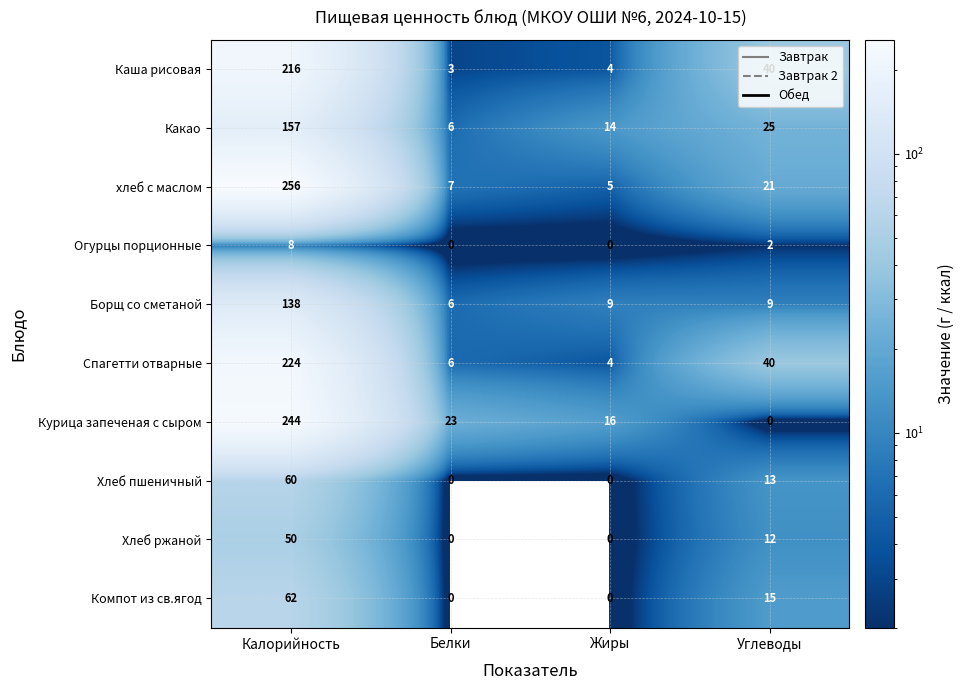

Where is Хлеб ржаной nearest to the value 25?

Углеводы